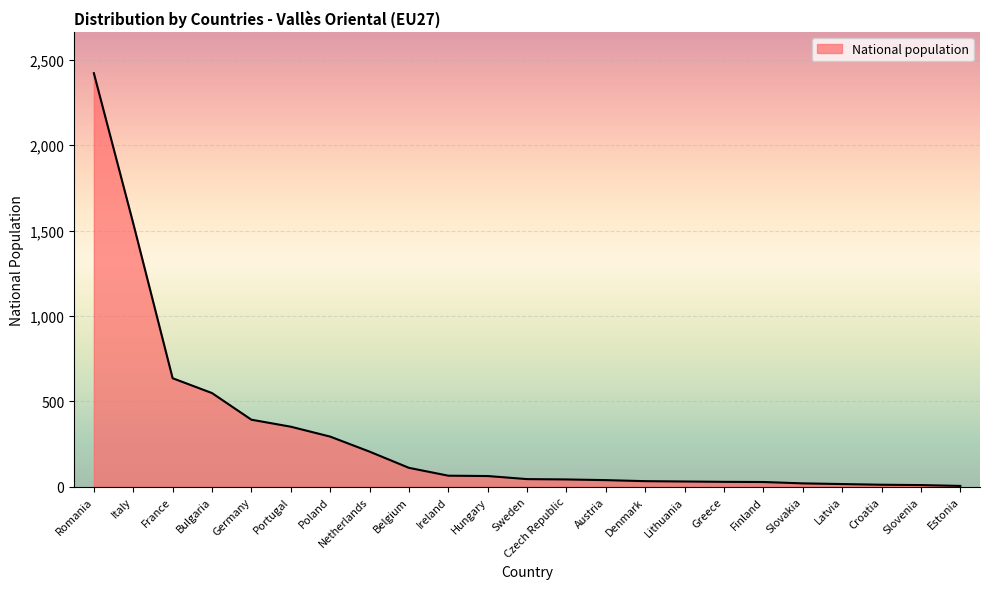

What is the change in value from Germany to Finland?

-365